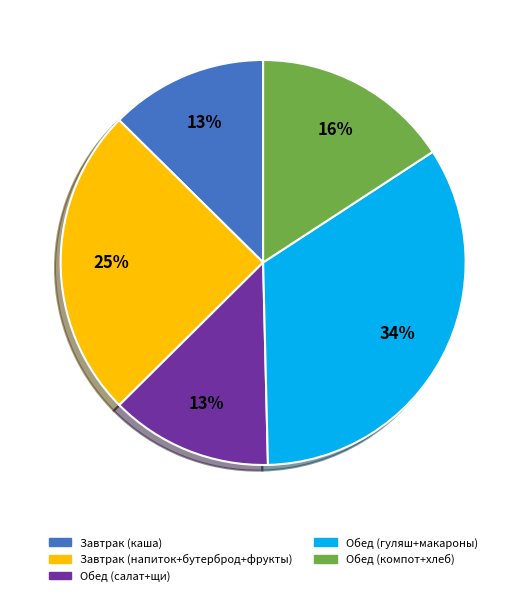

To the nearest percent, what is the average slice percentage?

20%